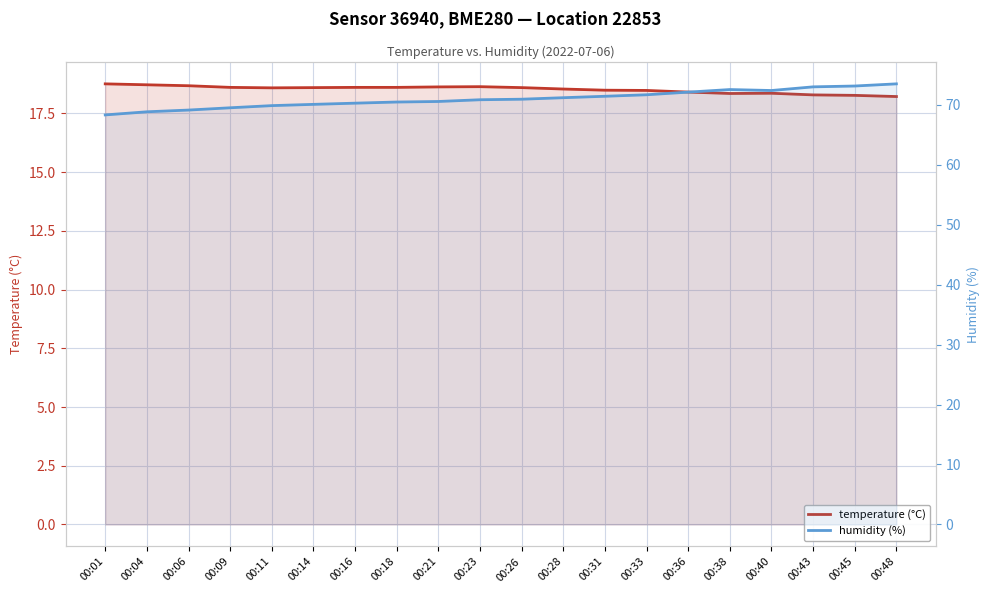

What is the minimum value for temperature (°C)?

18.2